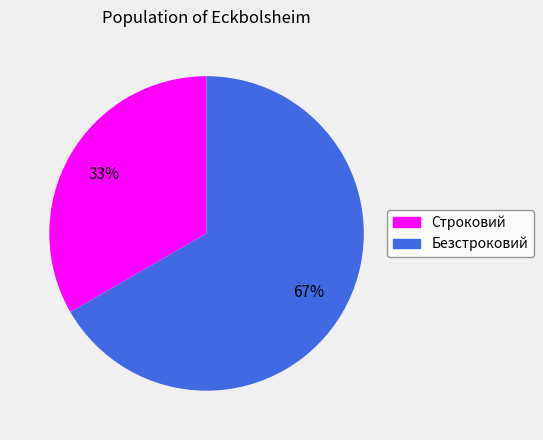

Combined, do Безстроковий and Строковий account for over 50%?

Yes